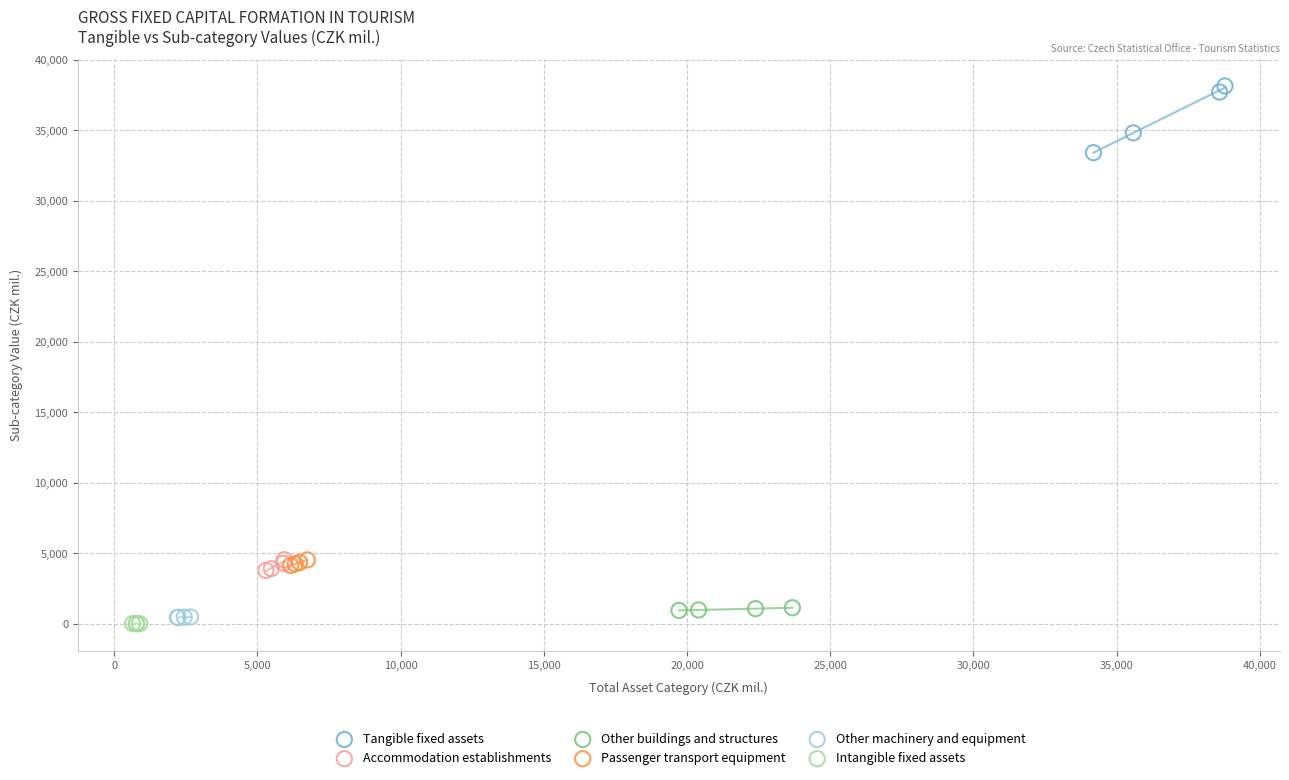

Which series has the largest Y range (max minus min)?

Tangible fixed assets